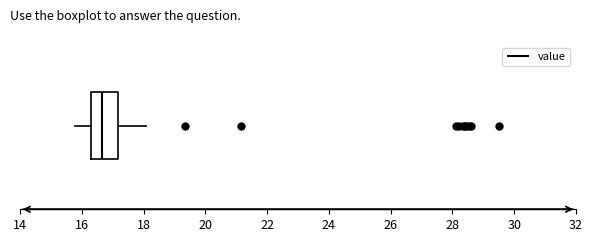

Transcribe this box plot: give where the median line is, the range the box spans, and where the two whiskers end, as read against the x-axis. The values are not printed on the chart, so give them approximately, as read against the axis.

median 16.6, box 16.4 to 17.2, whiskers 15.8 to 18.0